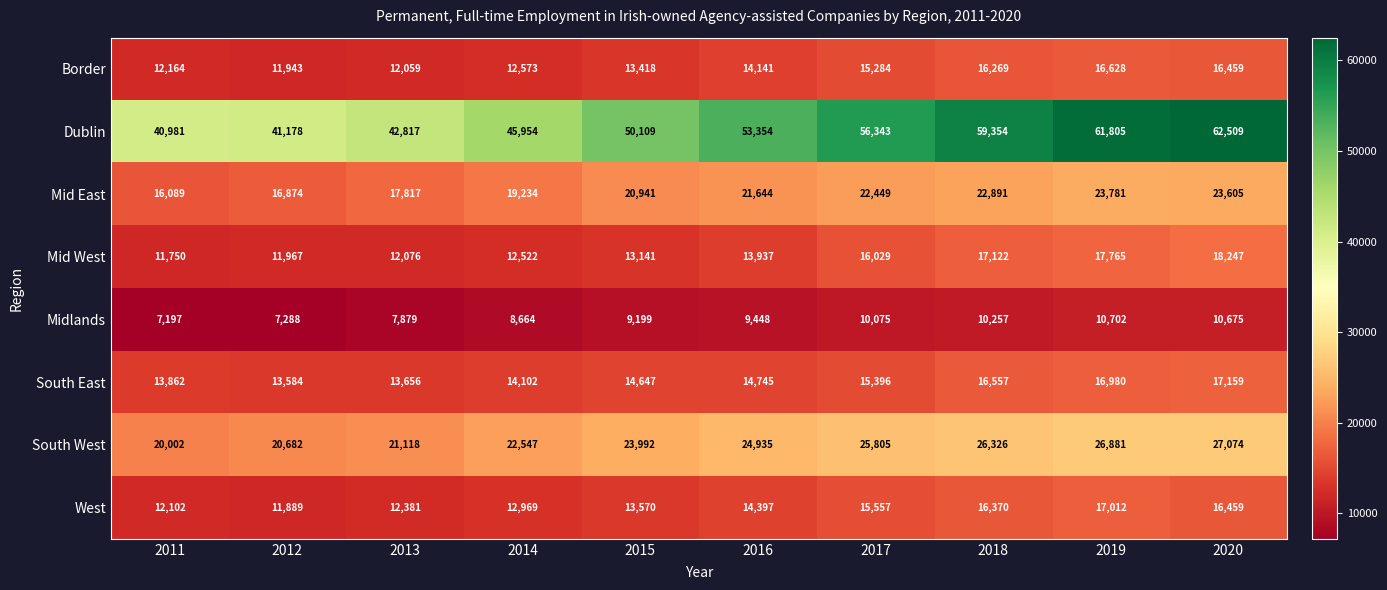

What is the difference between the maximum and minimum values in the Mid East series?

7692